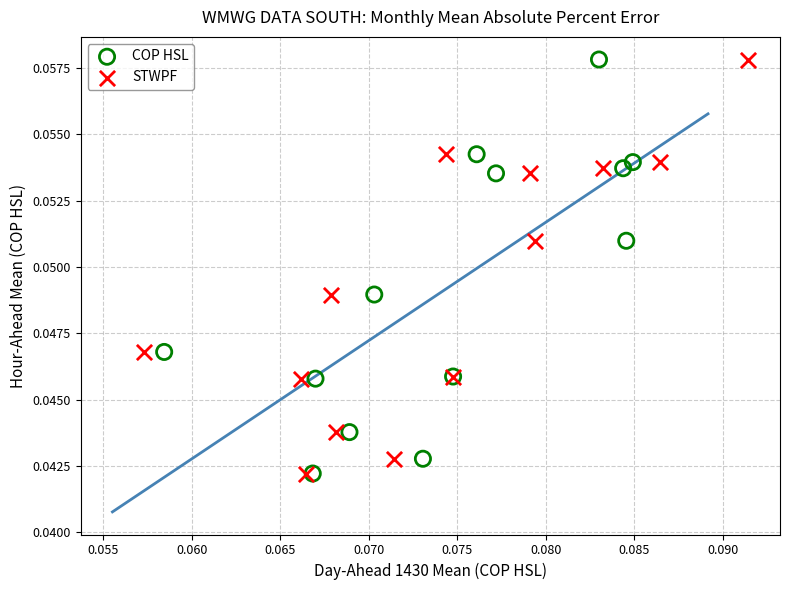

What are all the series names shown in the legend?

COP HSL, STWPF